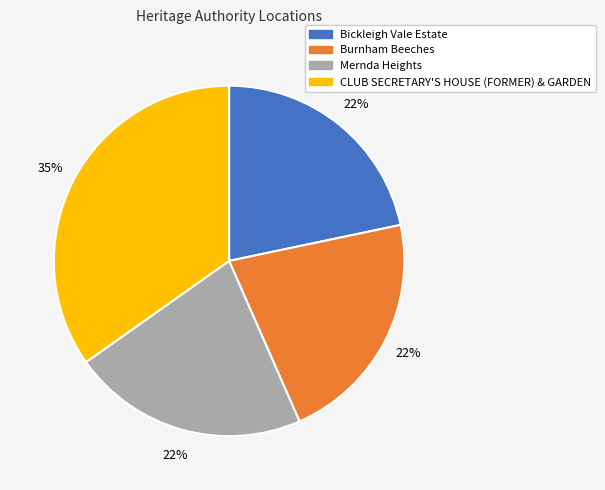

Does CLUB SECRETARY'S HOUSE (FORMER) & GARDEN represent more than half of the total?

No